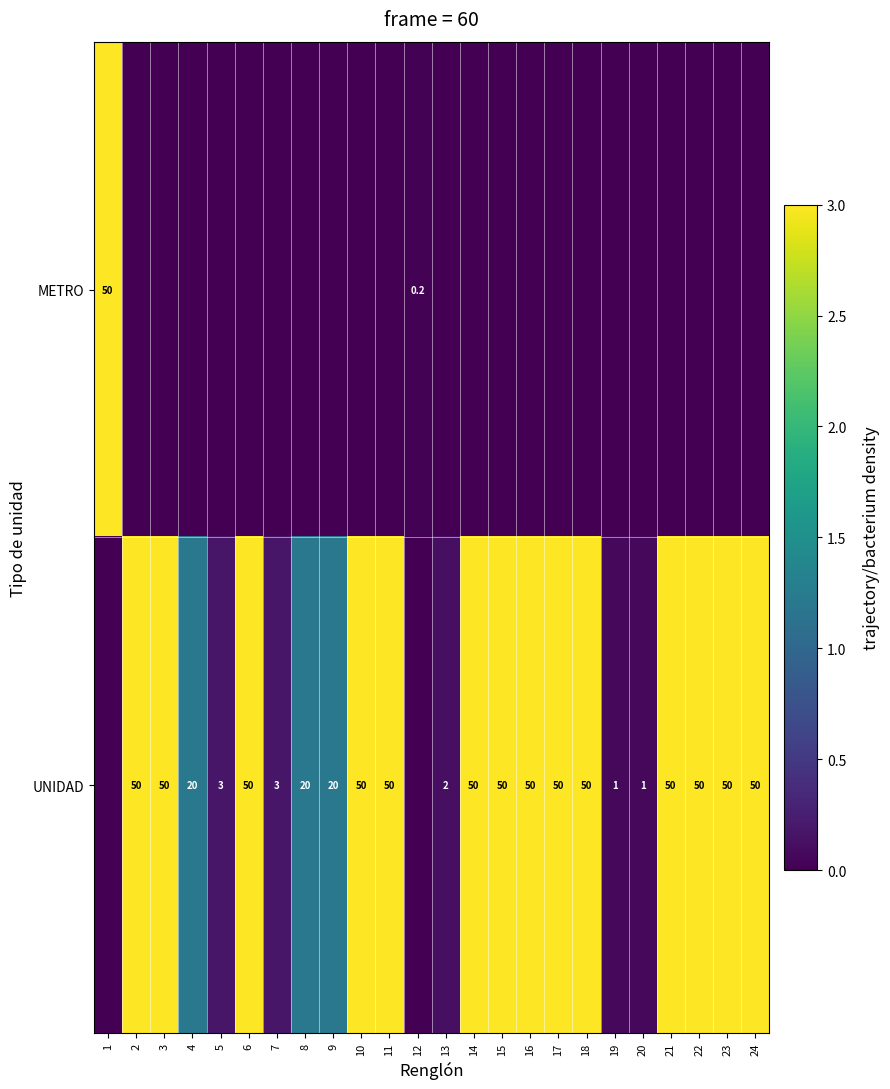

The UNIDAD series shows 1.0 at 20. True or false?

True